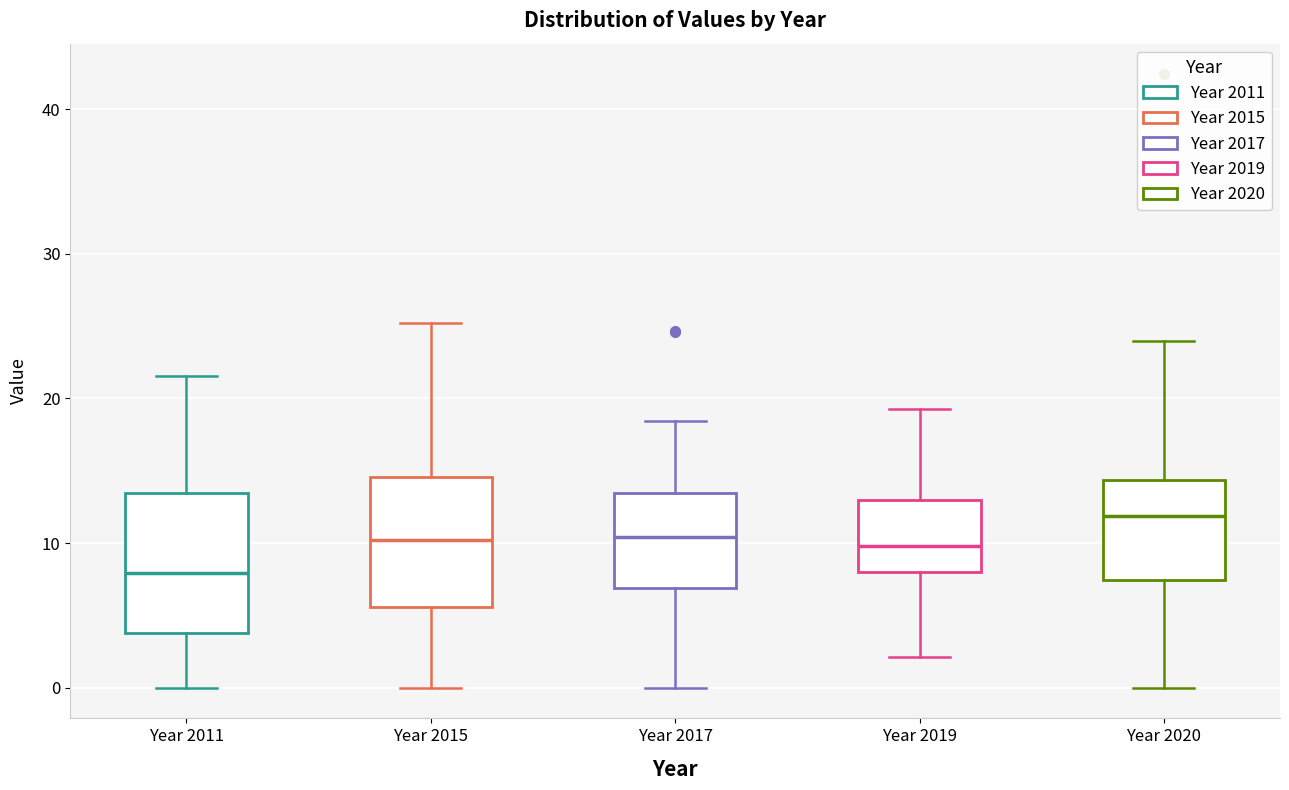

Reading left to right, transcribe this box plot: for each box, give where its median line is, the range the box spans, and where its two whiskers end, as read against the y-axis. The values are not printed on the chart, so give them approximately, as read against the axis.

Year 2011: median 8, box 4 to 13, whiskers 0 to 22
Year 2015: median 10, box 6 to 15, whiskers 0 to 25
Year 2017: median 10, box 7 to 13, whiskers 0 to 18
Year 2019: median 10, box 8 to 13, whiskers 2 to 19
Year 2020: median 12, box 7 to 14, whiskers 0 to 24